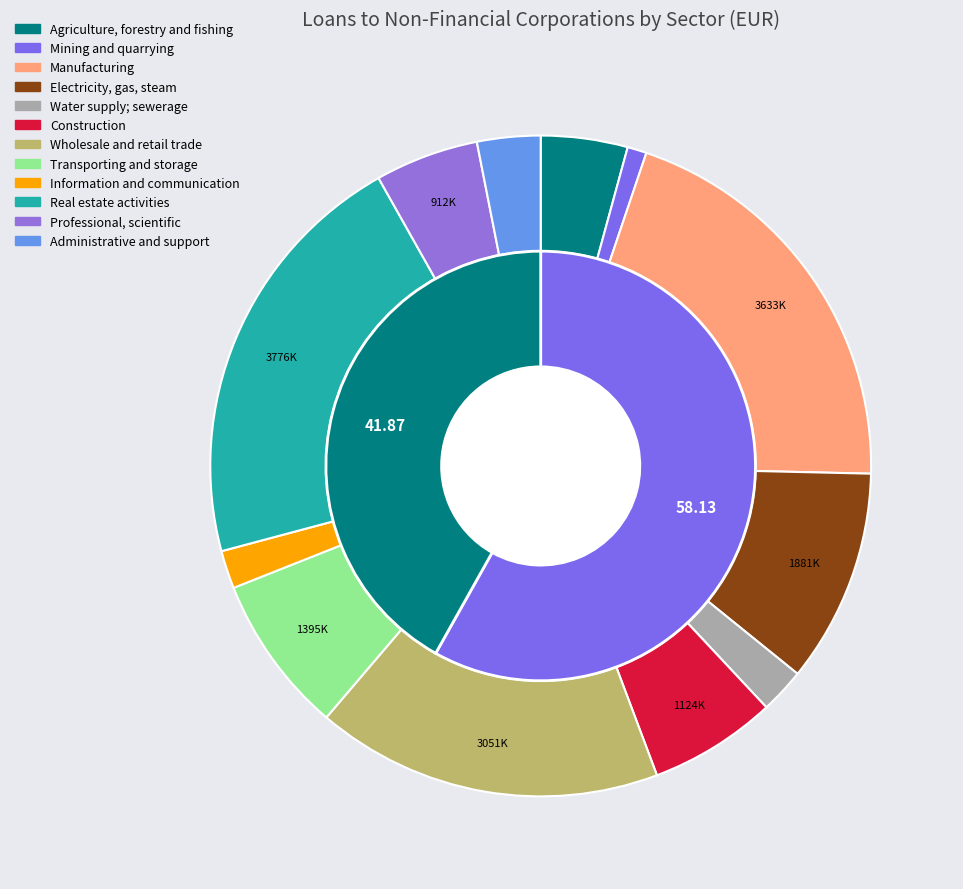

What percentage do Electricity, gas, steam and air conditioning and Construction together represent?

16.7%